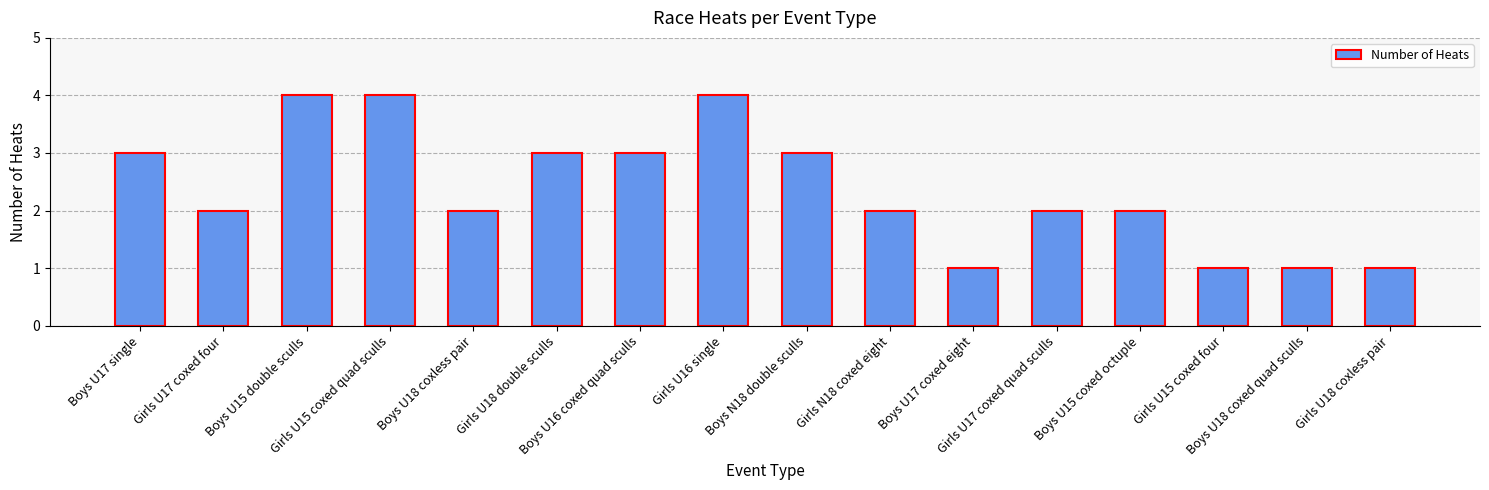

What is the greatest value displayed?

4